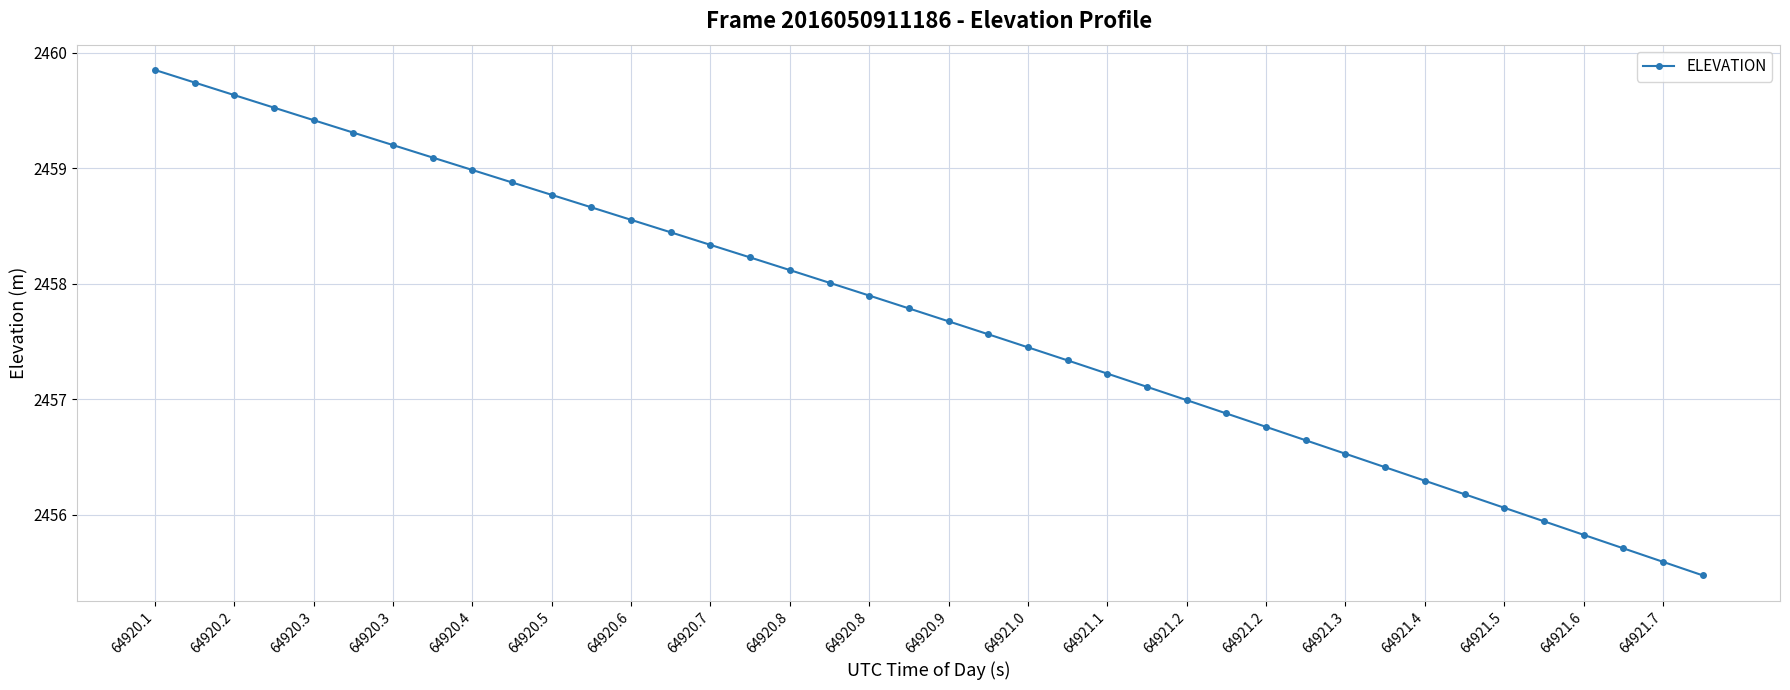

What is the average value?

2457.7